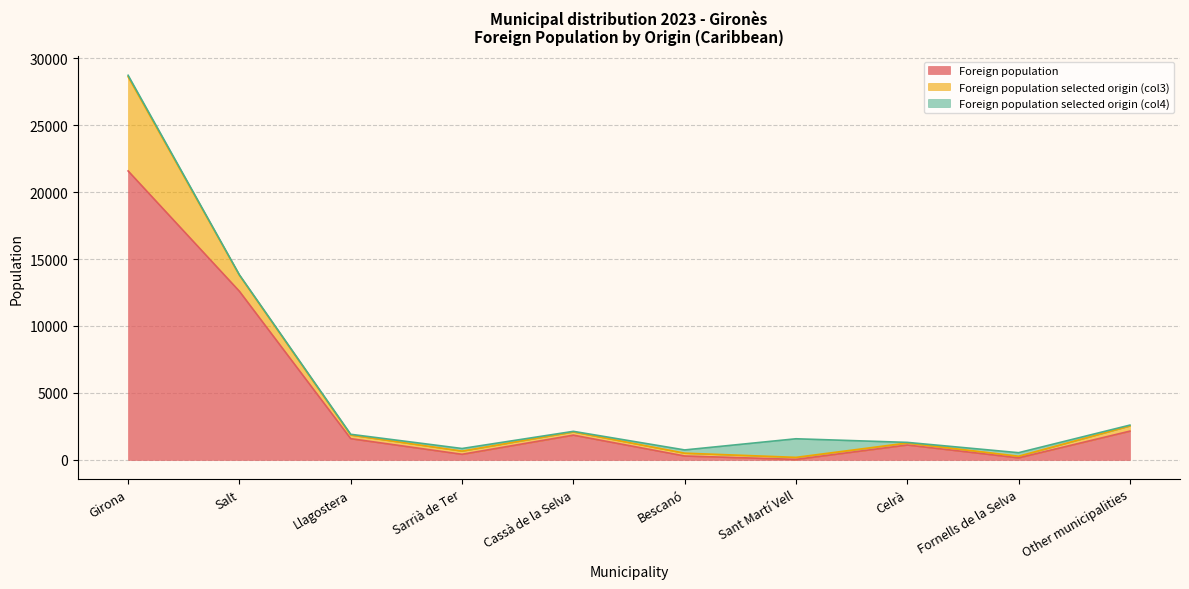

True or false: Foreign population selected origin (col3) has a value of 419 at Sarrià de Ter.

False